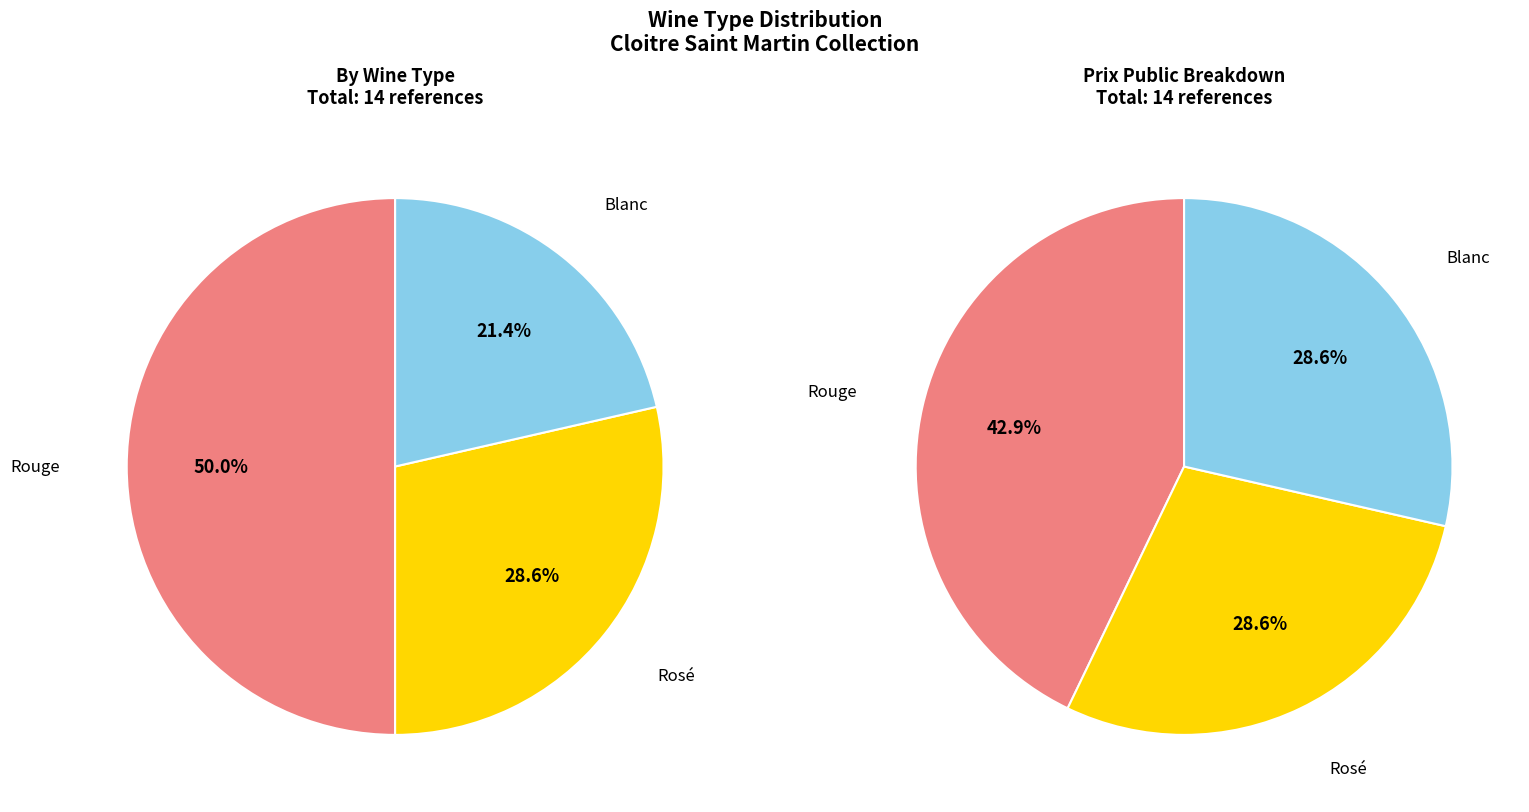

Is Rosé the majority of the pie?

No